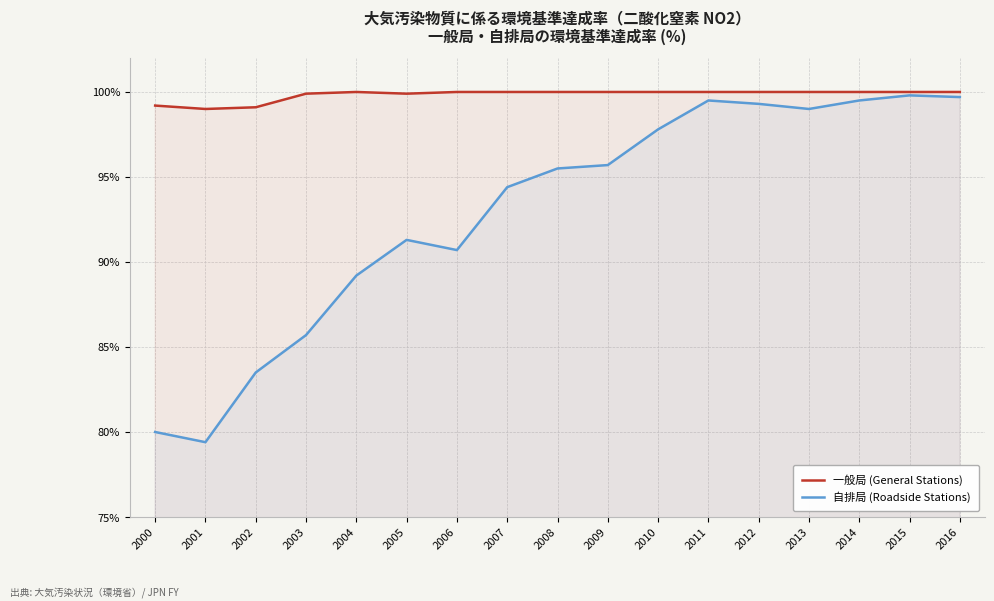

What is the sum of the 自排局 (Roadside Stations) values at 2010 and 2016?

197.5